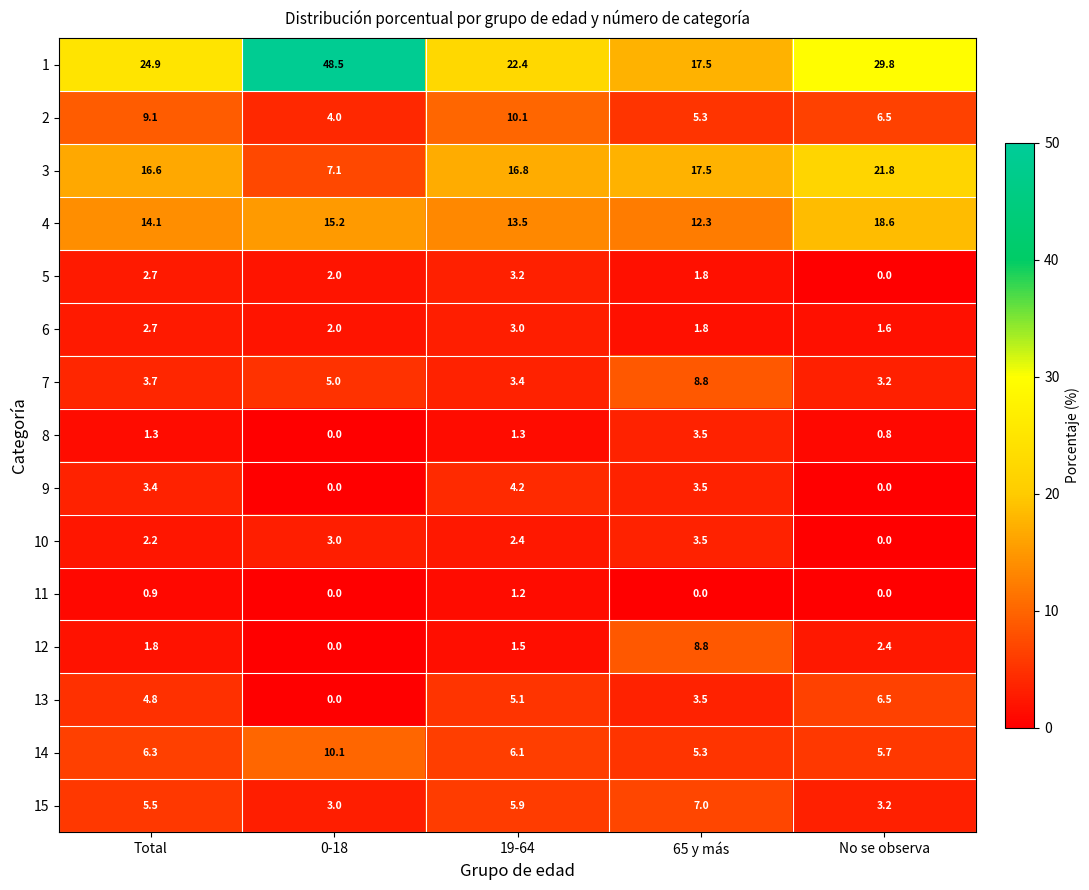

Is it true that 13 equals -4.3 at 0-18?

False